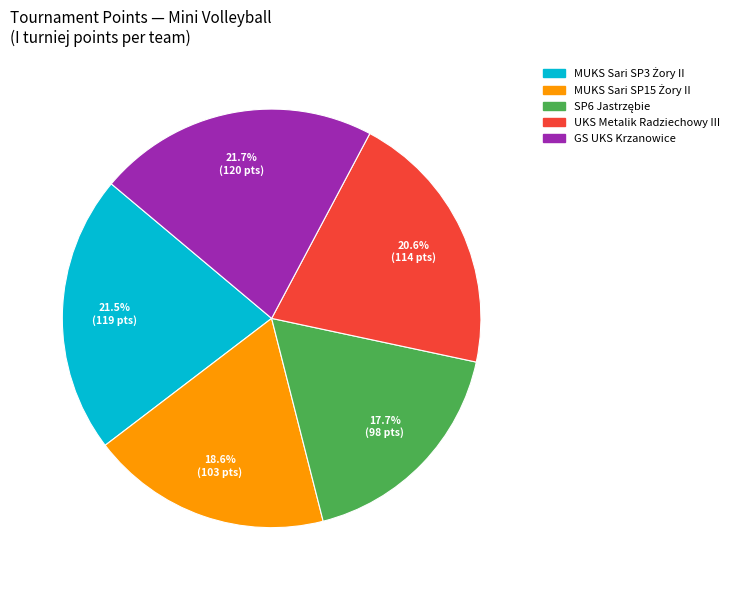

Is it true that GS UKS Krzanowice is 36% of the pie?

False